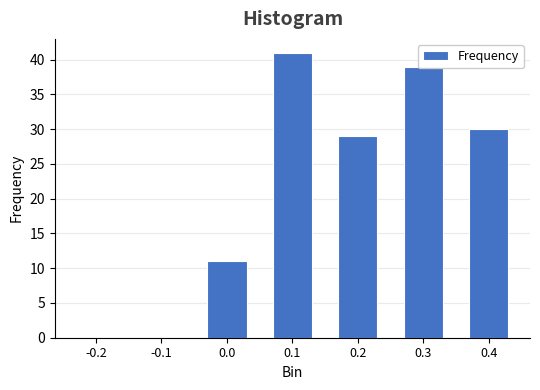

Which has a higher value, 0.4 or 0.0?

0.4